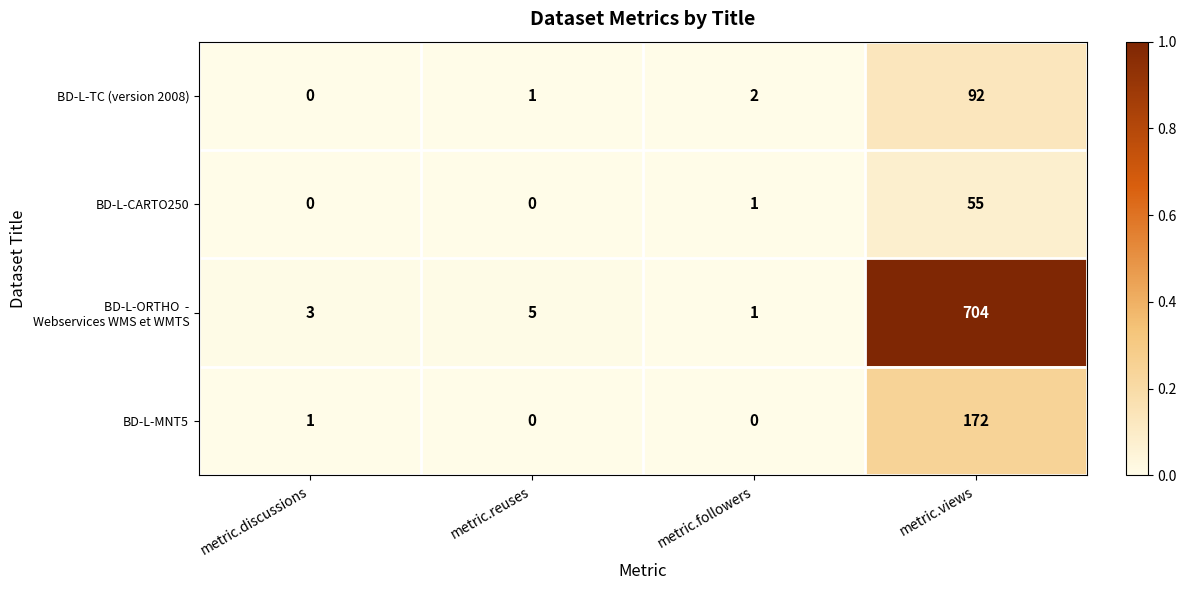

What is the difference between the maximum and minimum values in the BD-L-CARTO250 series?

55